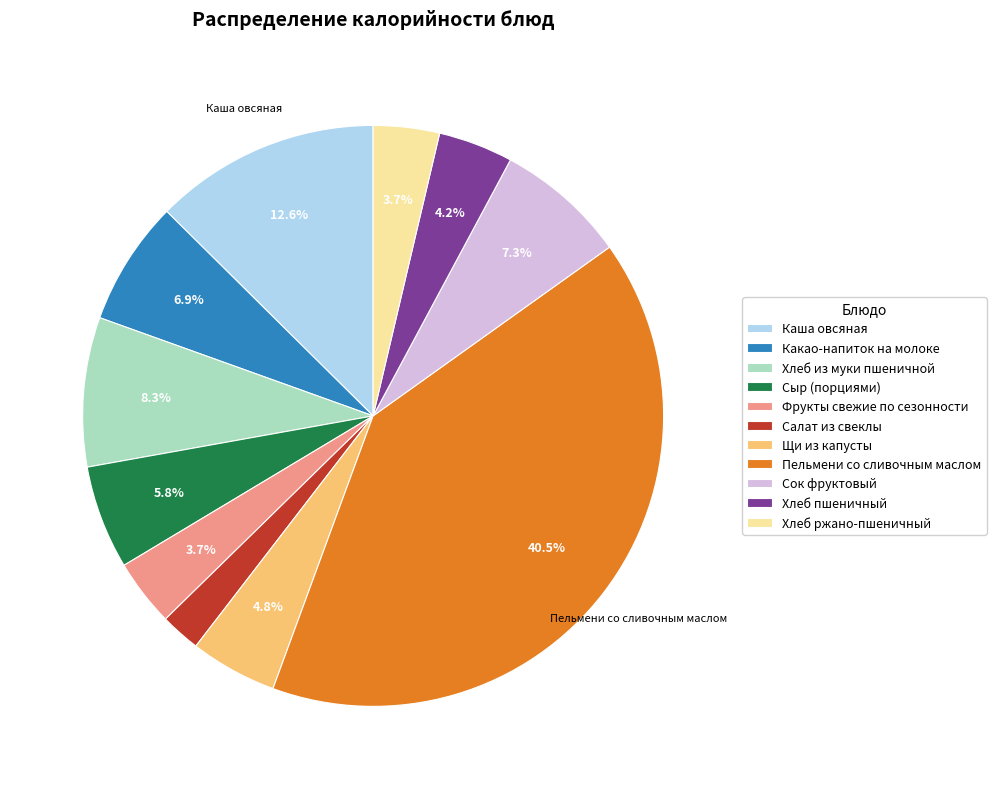

What is the smallest slice in the pie chart?

Салат из свеклы